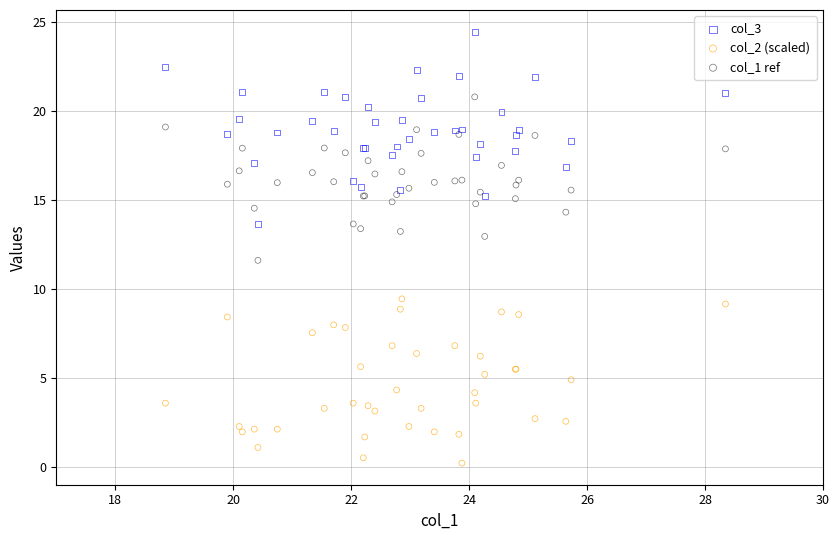

Which series reaches the maximum Y coordinate?

col_3